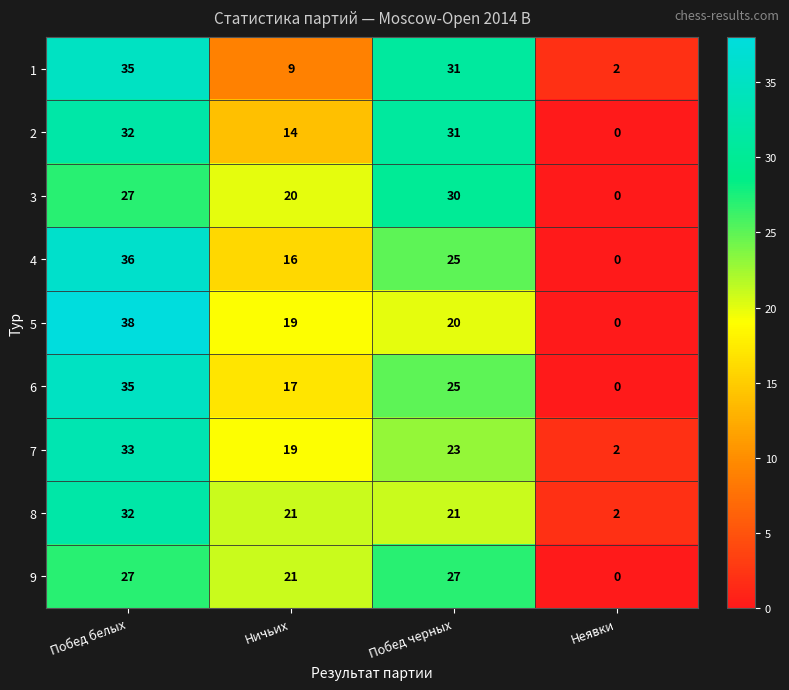

What is the difference between the 7 values at Неявки and Ничьих?

17